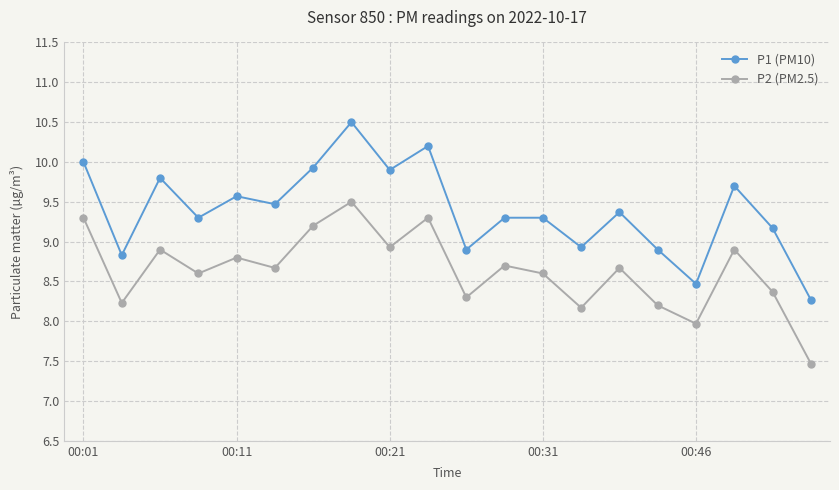

What is the difference between the maximum and minimum values in the P2 (PM2.5) series?

2.0